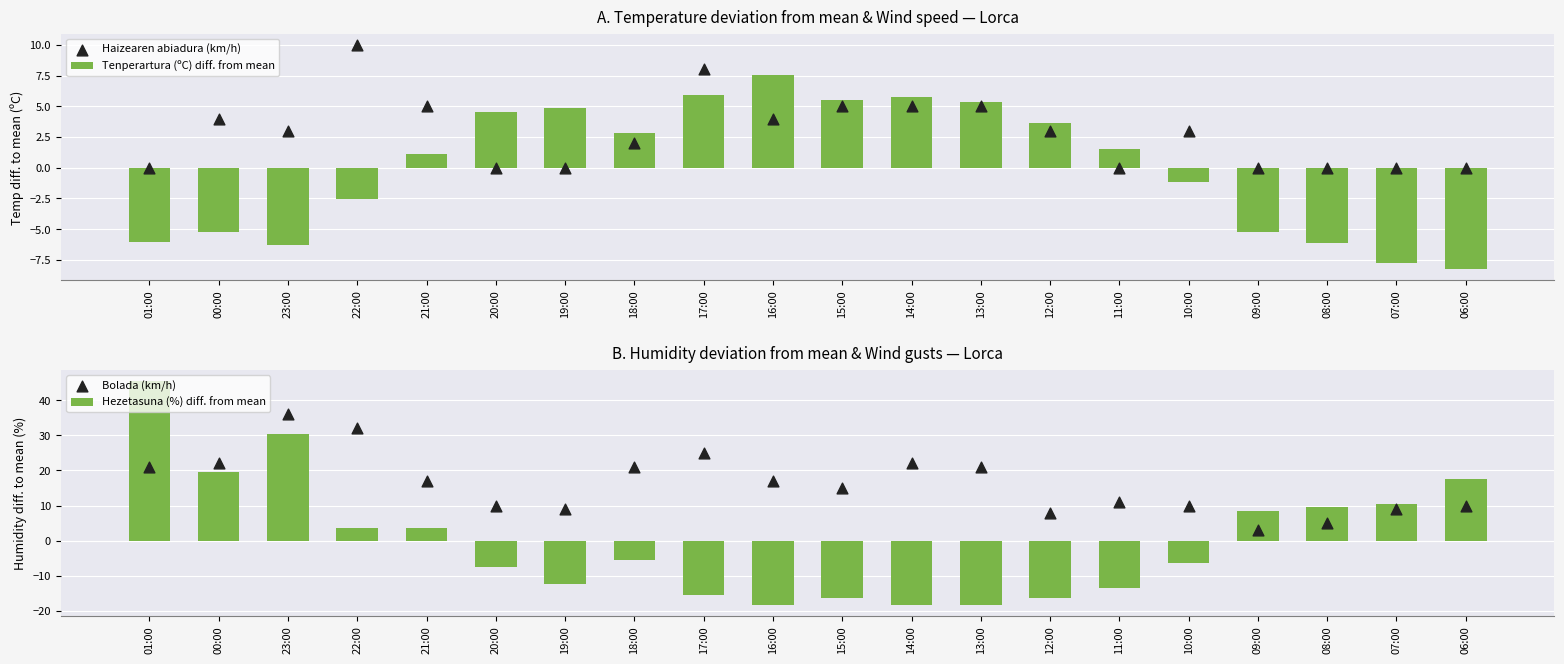

At how many categories does at least one series exceed 2?

20